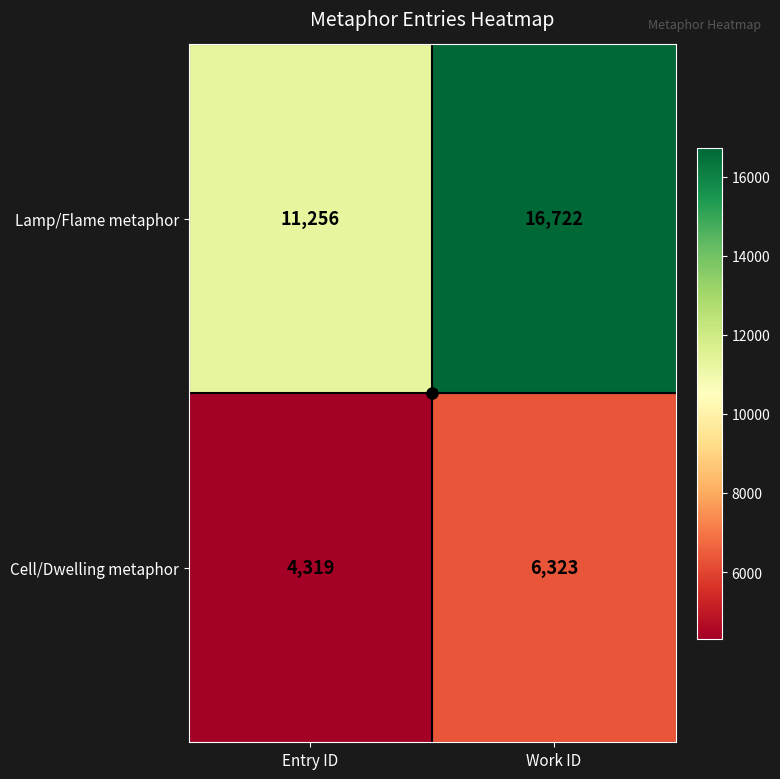

What is the difference between the highest and lowest values at Work ID?

10399